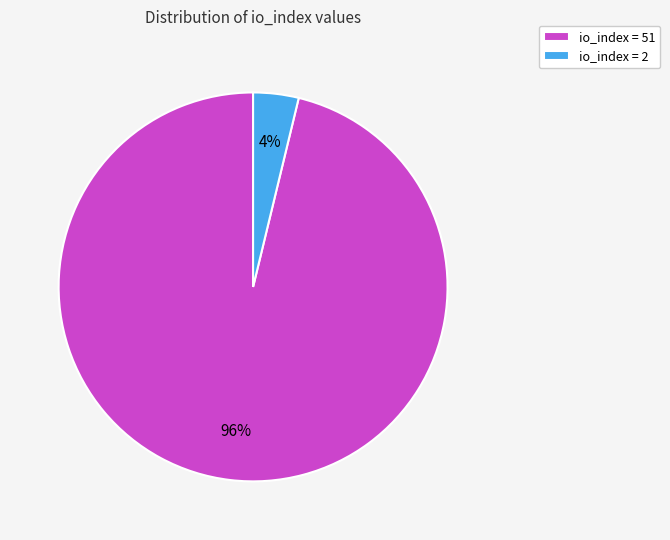

What percentage is the io_index = 2 slice, to the nearest percent?

4%